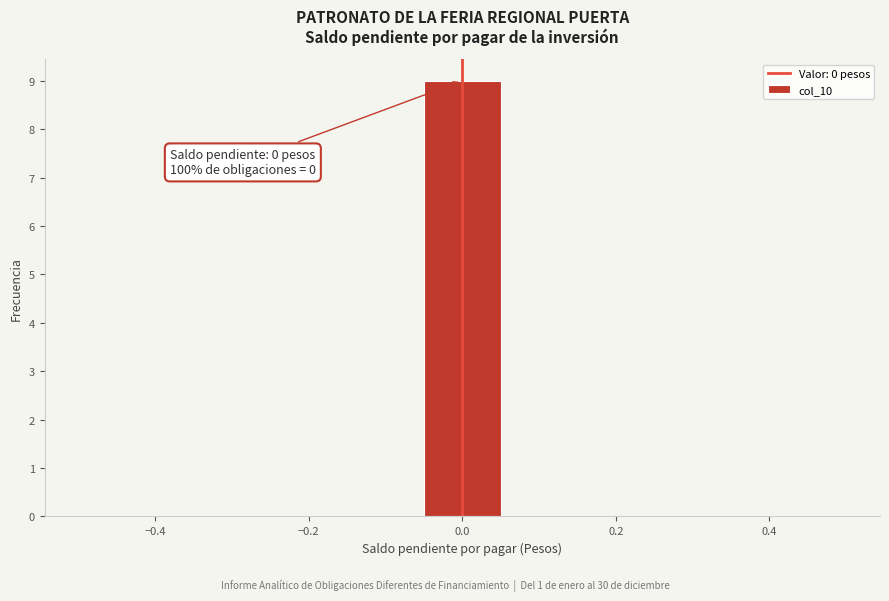

Over which range of the x-axis is the bar tallest?

-0.06 to 0.06